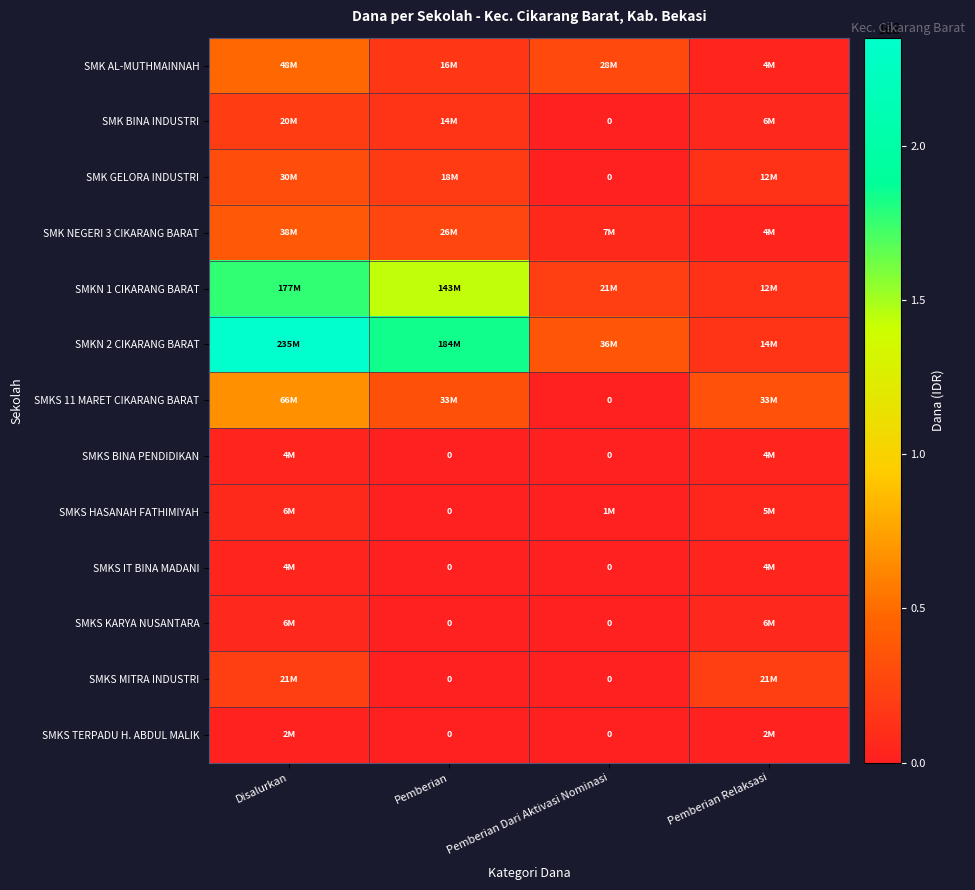

Between Pemberian Dari Aktivasi Nominasi and Pemberian Relaksasi, which is larger?

Pemberian Dari Aktivasi Nominasi